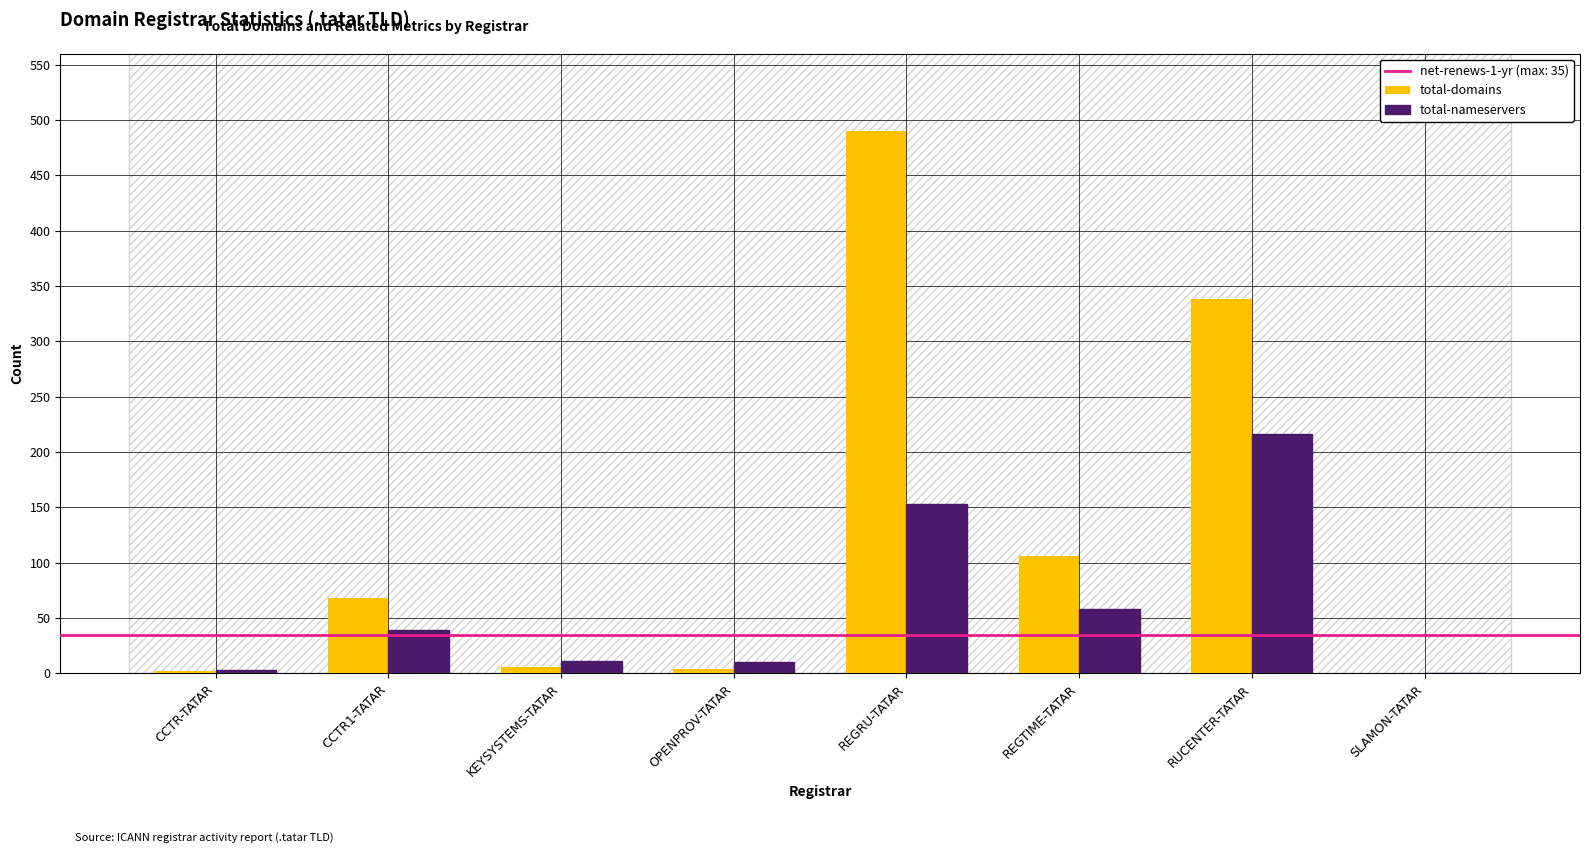

What is the sum of the total-nameservers values at OPENPROV-TATAR and KEYSYSTEMS-TATAR?

21